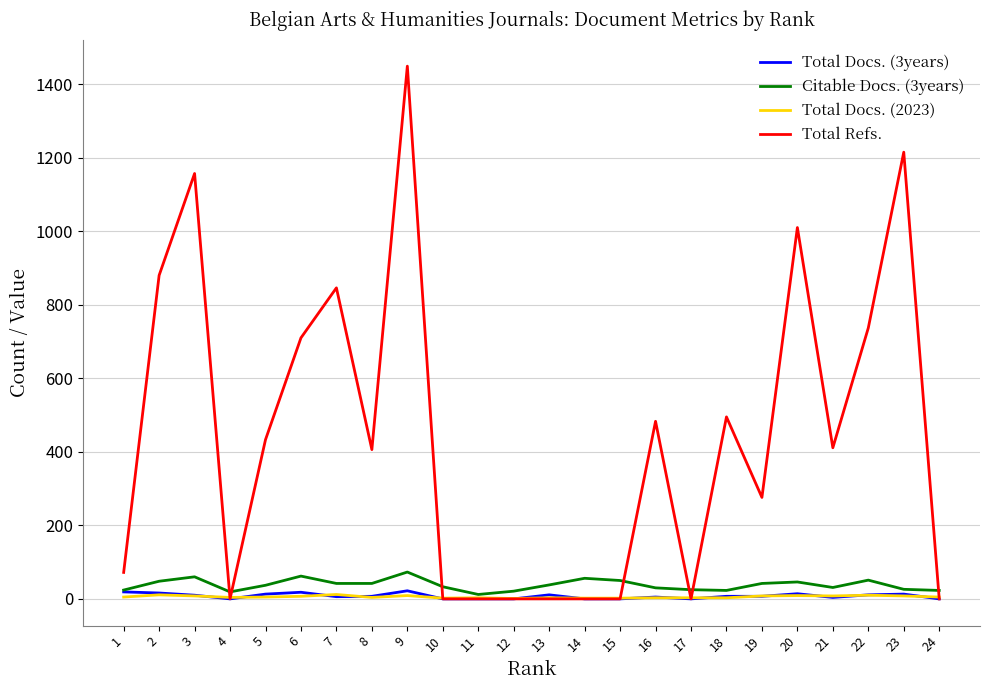

What is the sum of all Total Docs. (2023) values?

135